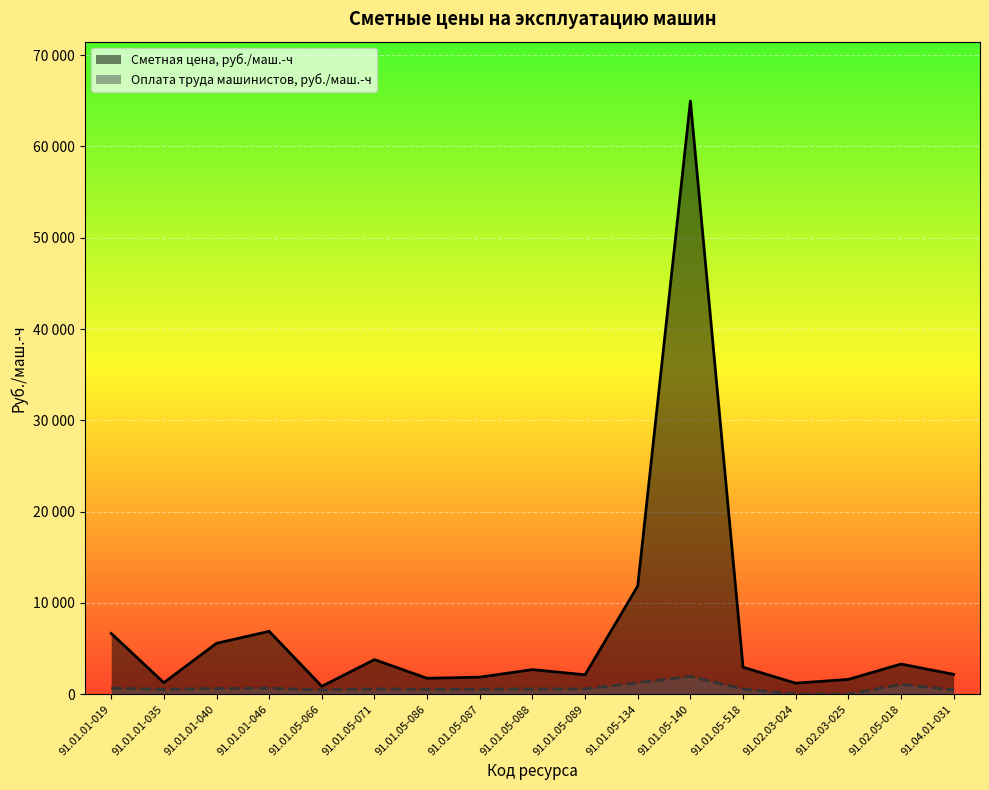

What are all the series names shown in the legend?

Сметная цена, руб./маш.-ч, Оплата труда машинистов, руб./маш.-ч